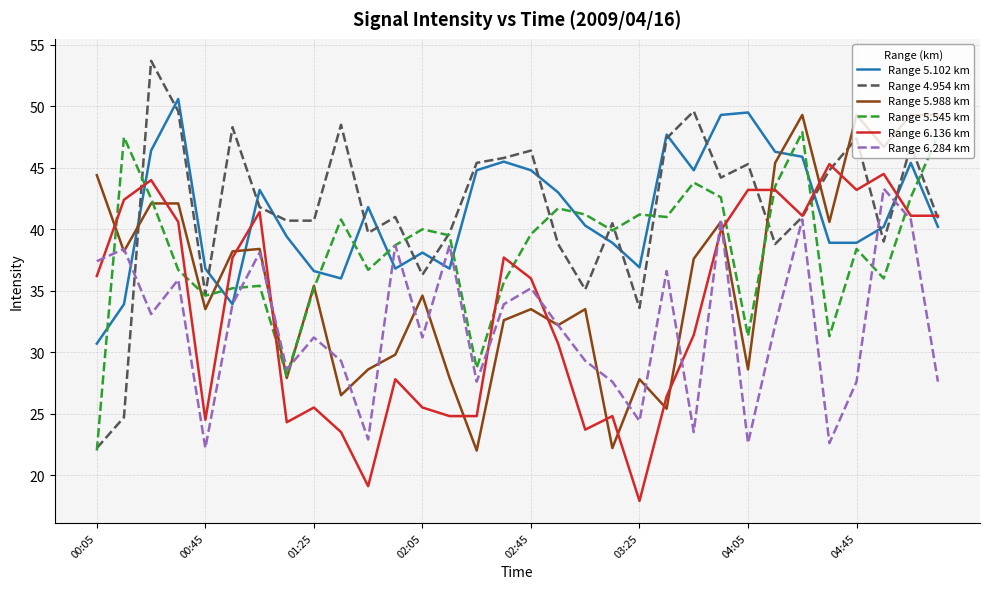

How many times do Range 5.988 km and Range 6.136 km cross each other?

14